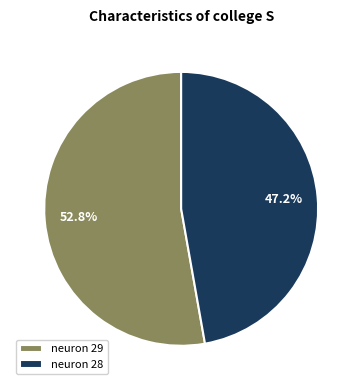

How many segments does this pie chart have?

2